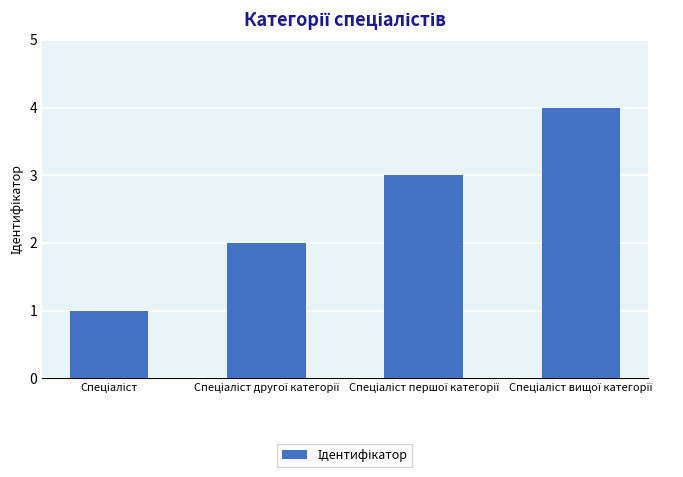

What is the greatest value displayed?

4